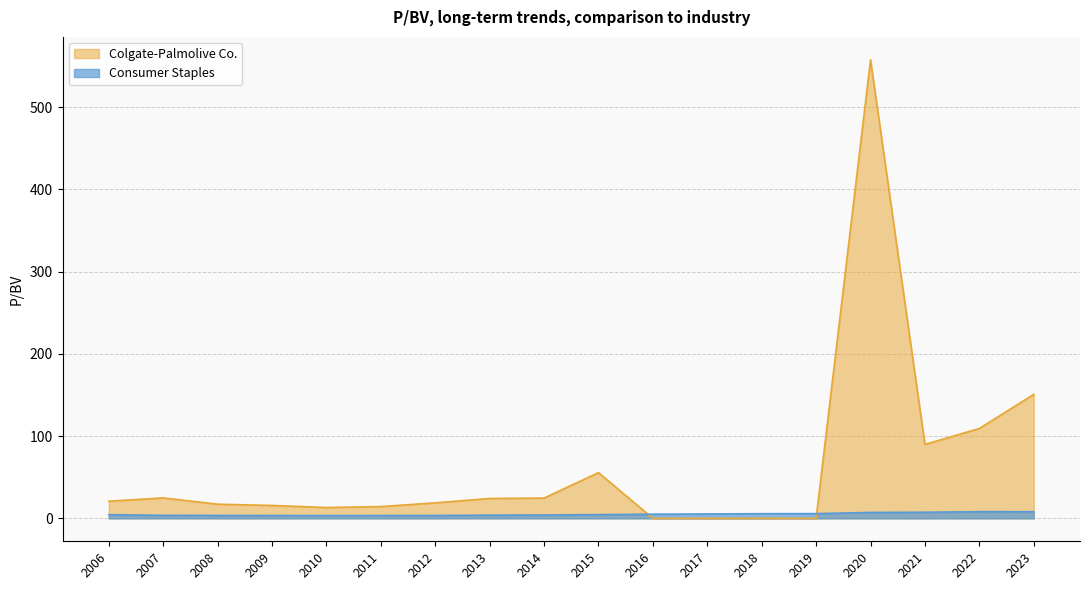

What is the value of the Colgate-Palmolive Co. point at the 3rd from the left?

17.2